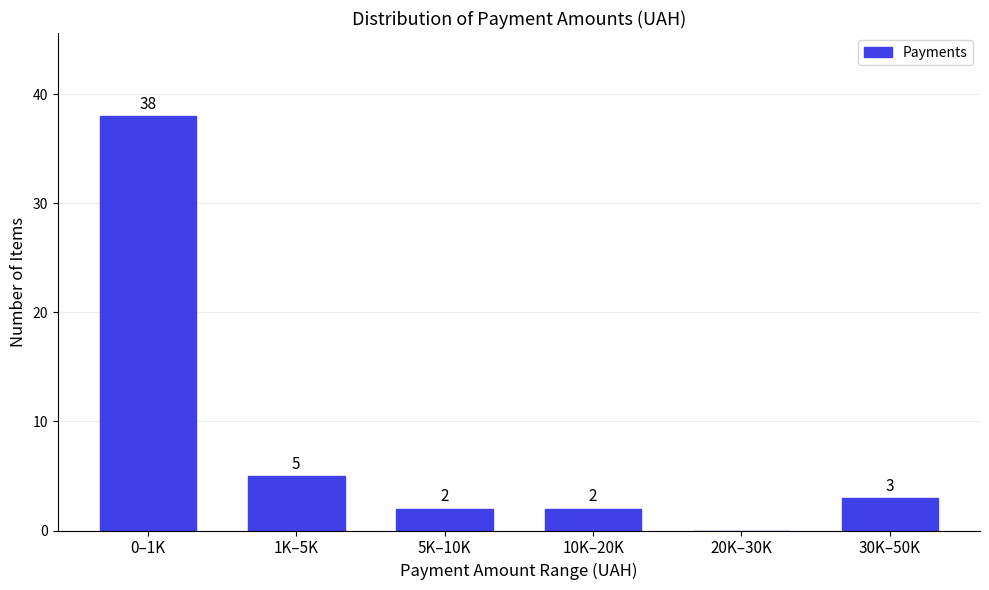

Reading left to right, transcribe all the data shown in this chart.

0–1K=38	1K–5K=5	5K–10K=2	10K–20K=2	20K–30K=0	30K–50K=3